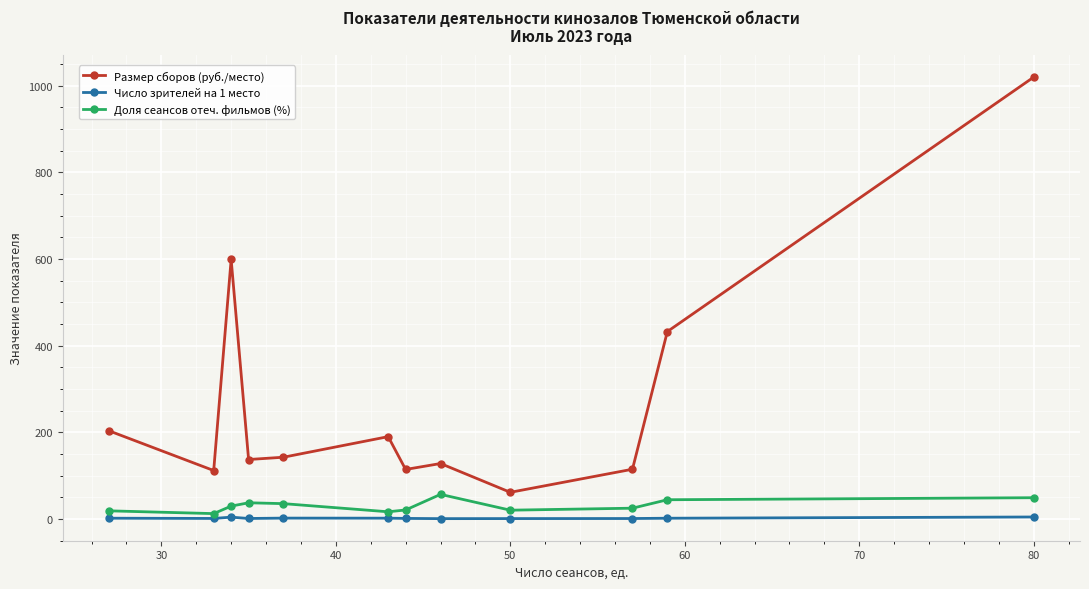

In Размер сборов (руб./место), how many points are lower than both neighbors (excluding endpoints)?

4